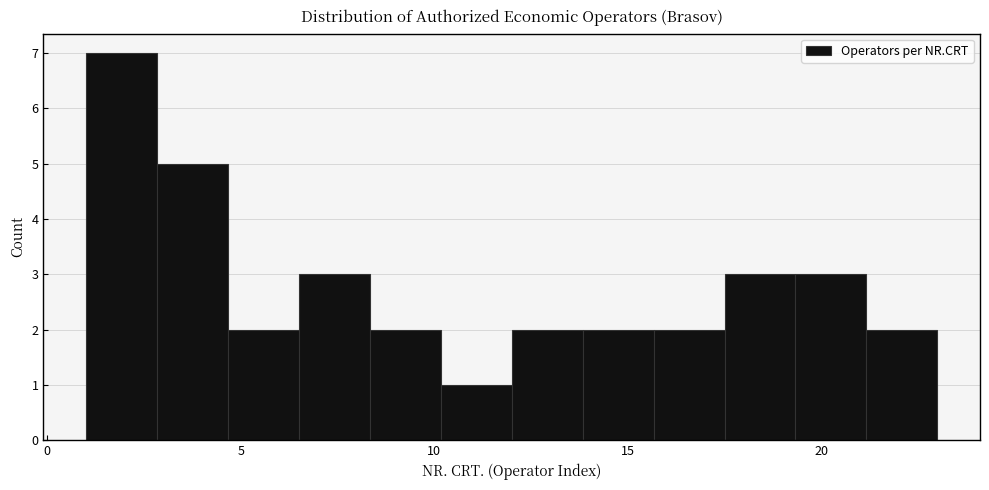

Around what value on the x-axis is the tallest bar? Give the approximate position of its centre, as read against the axis.

2.0